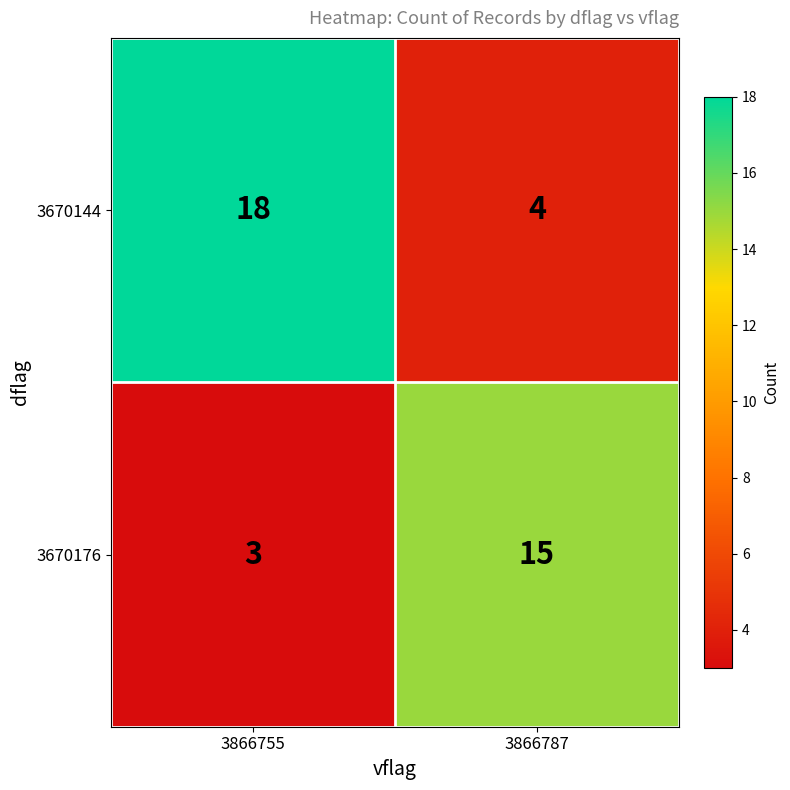

What is the sum of the 3670144 values at 3866755 and 3866787?

22